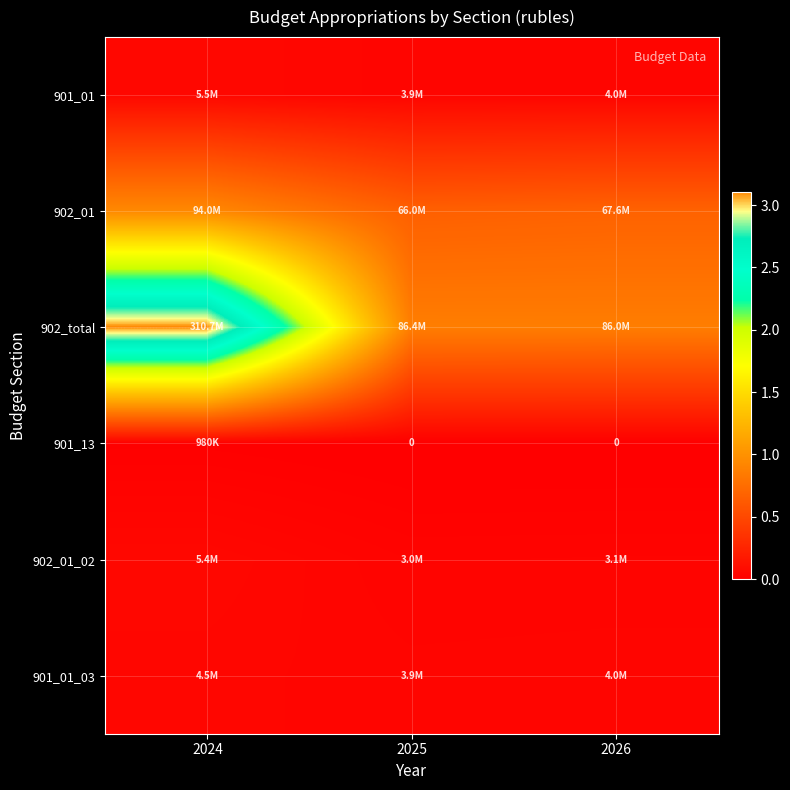

What is the sum of all 901_01 values?

13348900.0